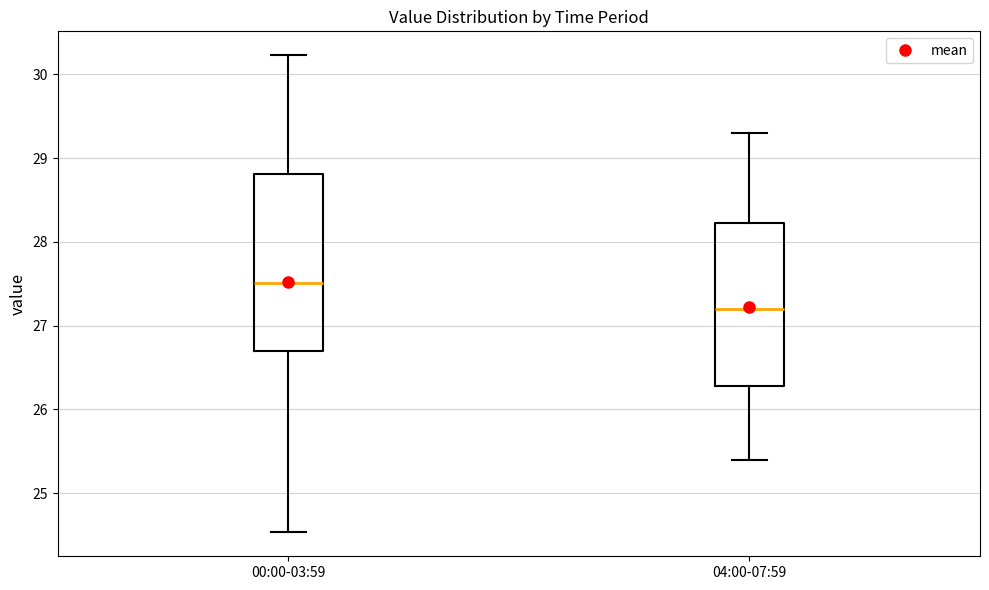

Which box's median line is the lowest?

04:00-07:59